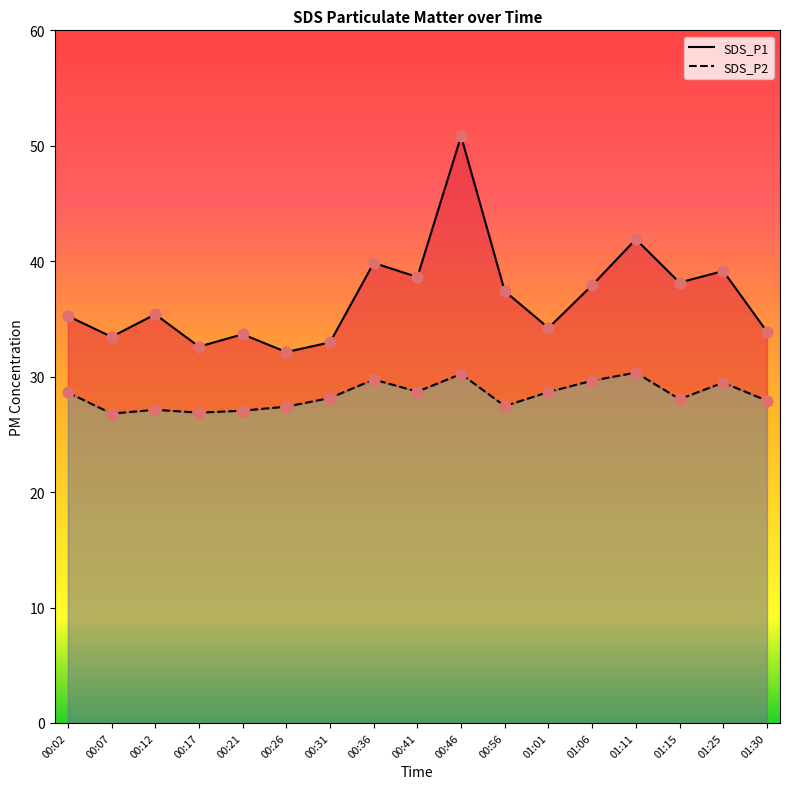

At how many categories does at least one series exceed 44?

1